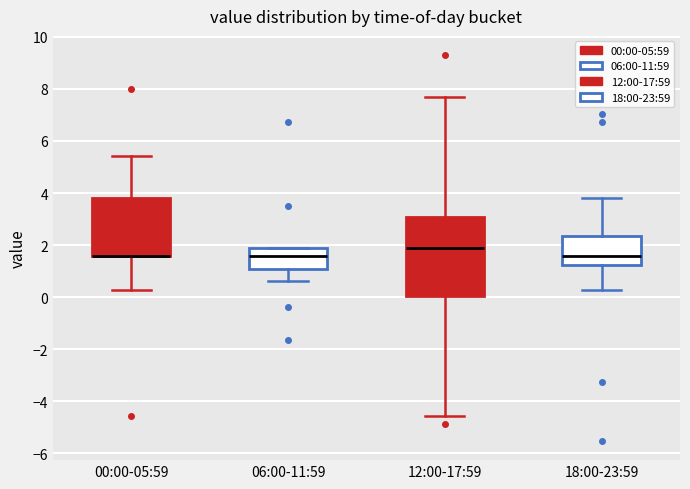

Where is the upper edge of the box for 18:00-23:59 on the y-axis? The values are not printed on the chart, so give them approximately, as read against the axis.

2.4